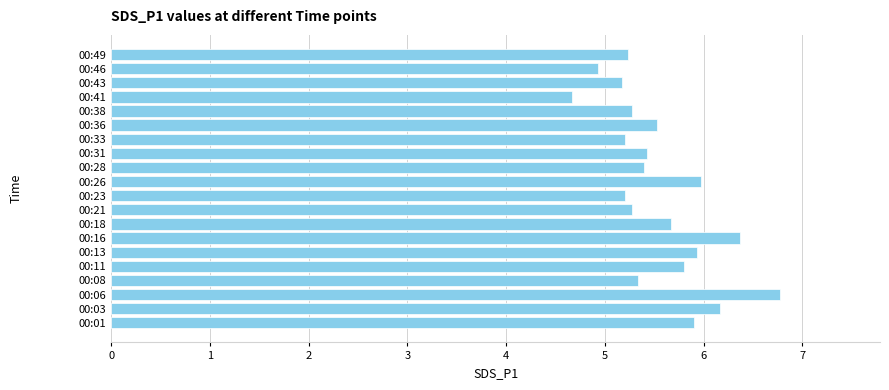

Reading bottom to top, list all the values displayed in this chart.

5.9	6.2	6.8	5.3	5.8	5.9	6.4	5.7	5.3	5.2	6.0	5.4	5.4	5.2	5.5	5.3	4.7	5.2	4.9	5.2